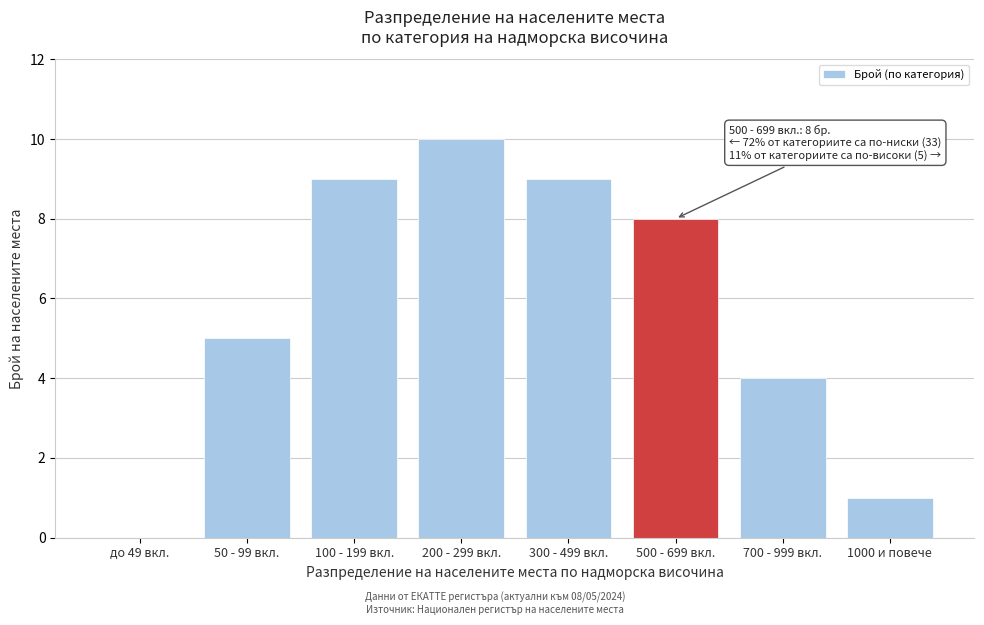

Reading left to right, what are all the values shown in this chart?

до 49 вкл.=0	50 - 99 вкл.=5	100 - 199 вкл.=9	200 - 299 вкл.=10	300 - 499 вкл.=9	500 - 699 вкл.=8	700 - 999 вкл.=4	1000 и повече=1